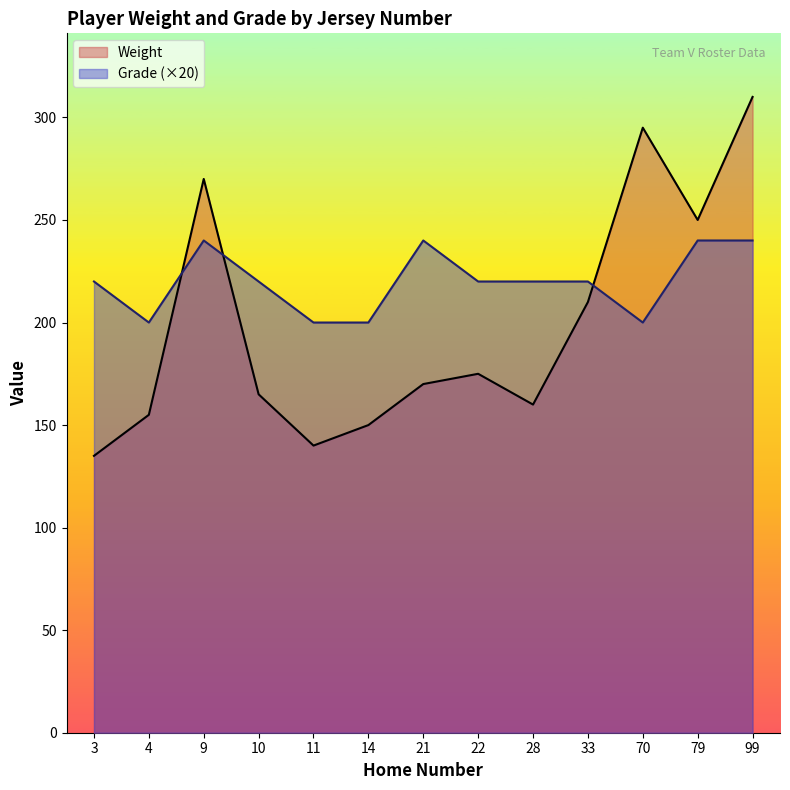

At which category does Weight reach its first local valley?

11